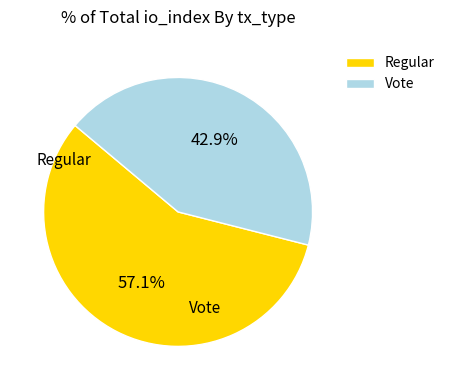

Is there any slice that represents more than half of the pie?

Yes